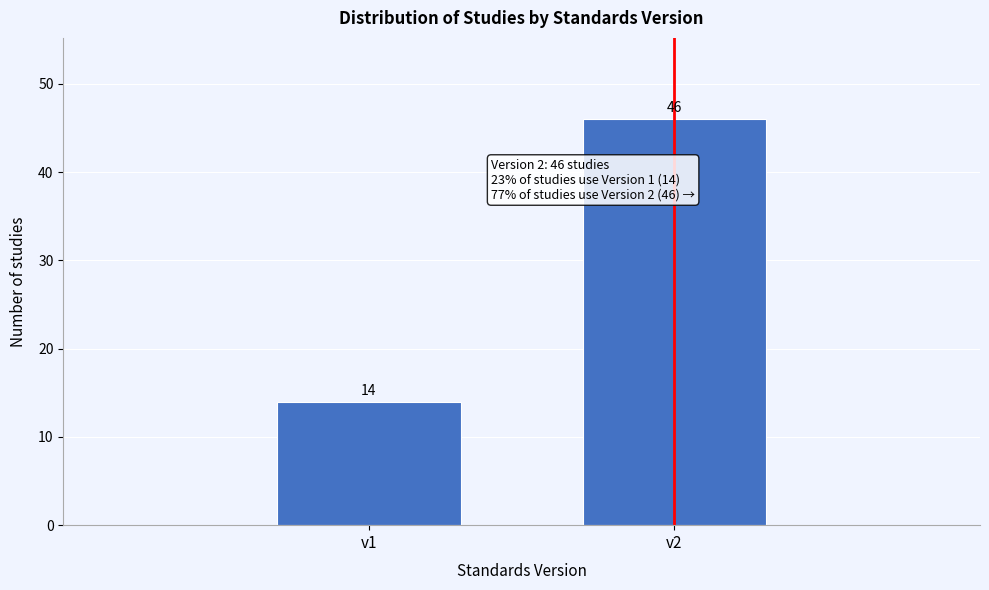

Reading left to right, extract all data points from this chart.

v1=14	v2=46